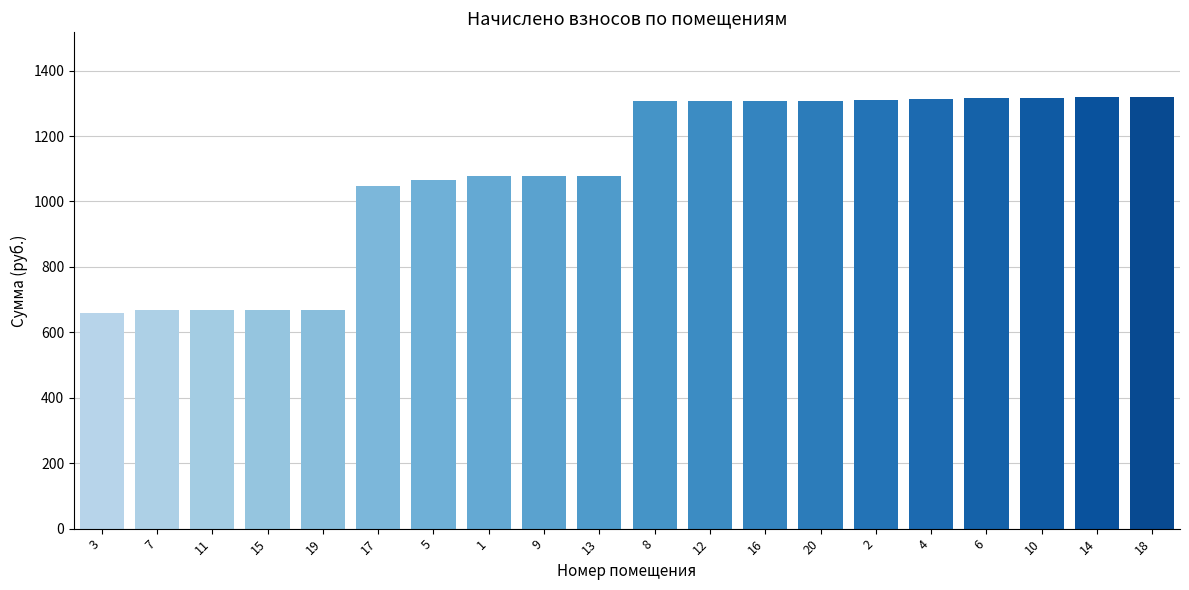

At which label is the value closest to 988?

17